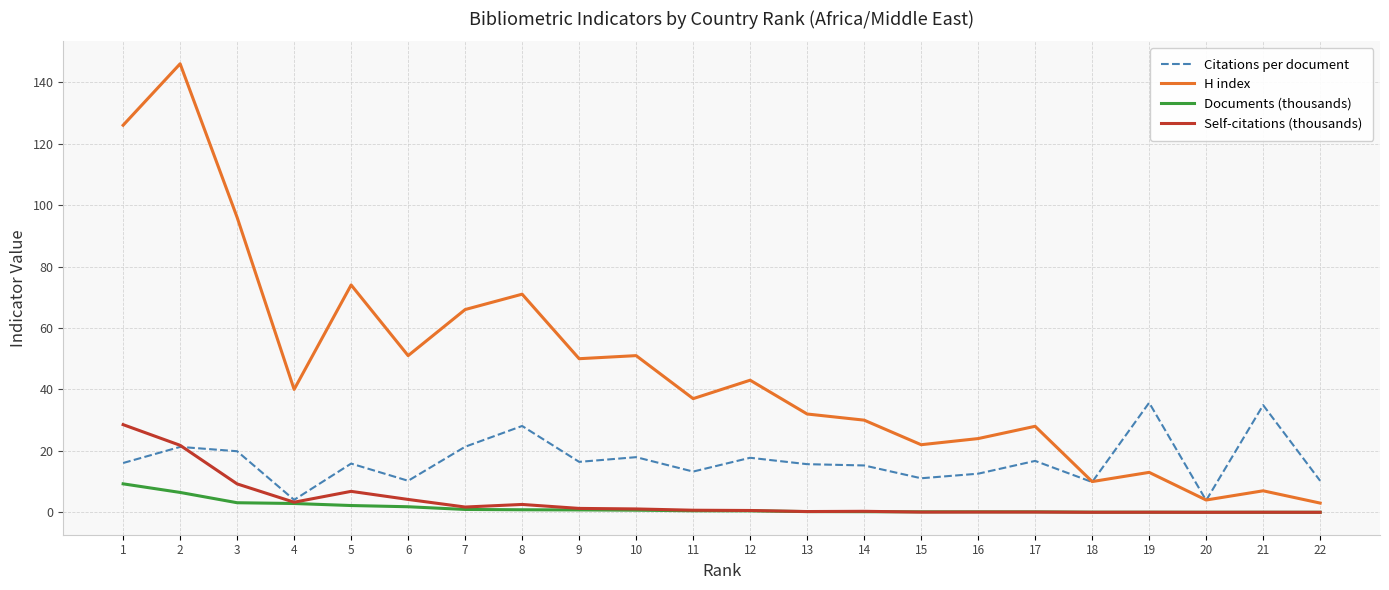

The value of H index at 9 is 50.0. True or false?

True